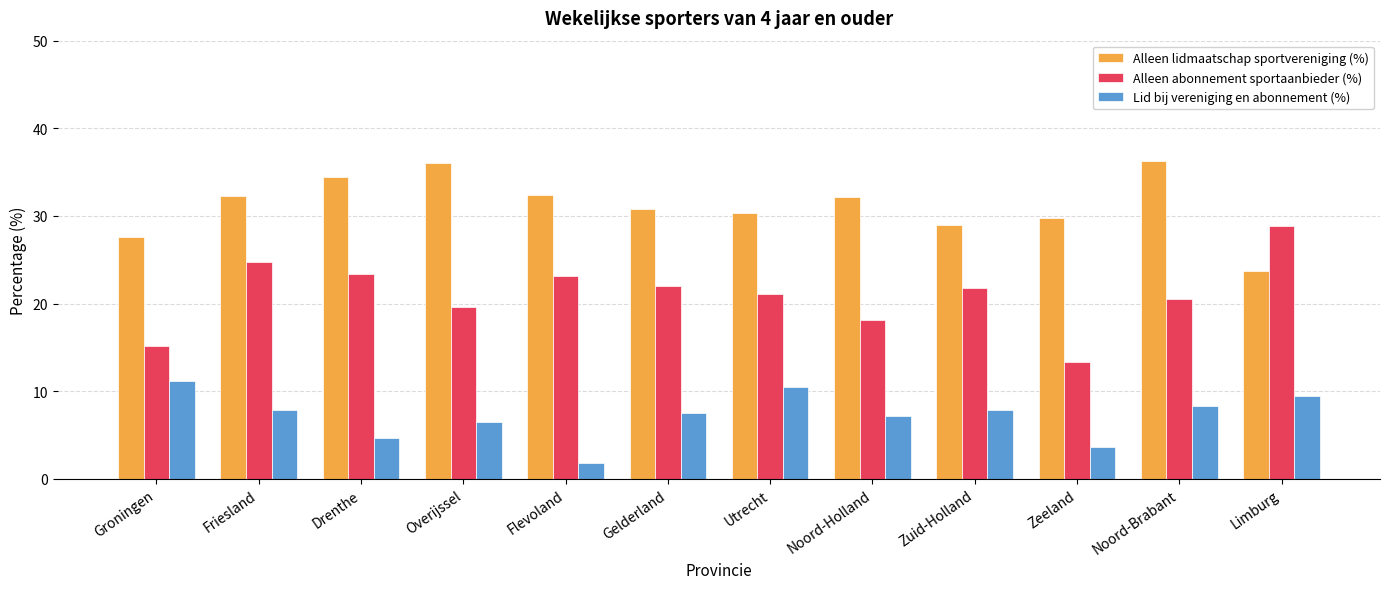

What is the label of the 5th bar from the left?

Flevoland